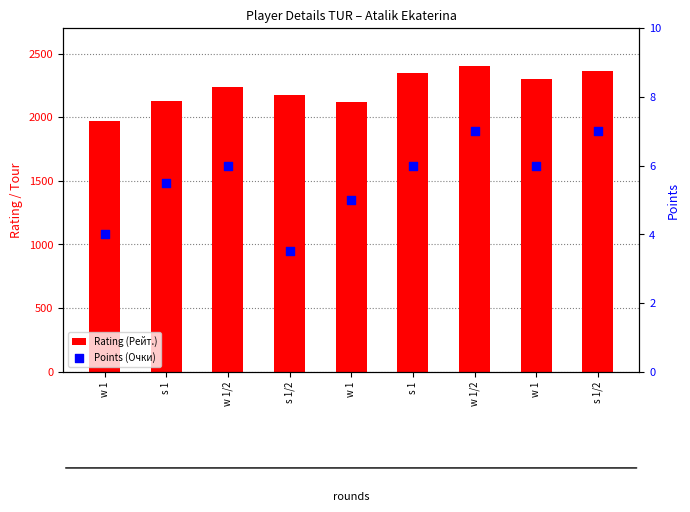

Which series reaches the minimum Y coordinate?

Points (Очки)